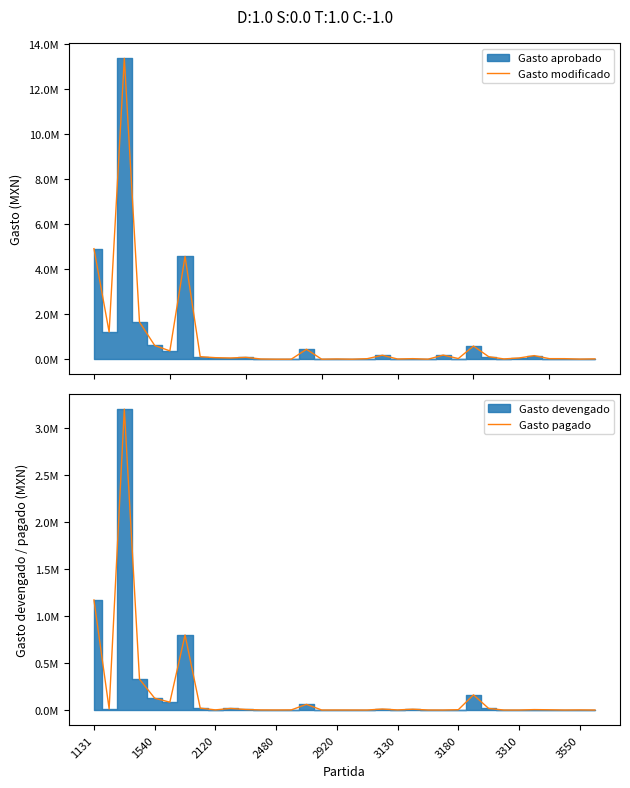

True or false: Gasto modificado has more than 0 interior local peaks.

True